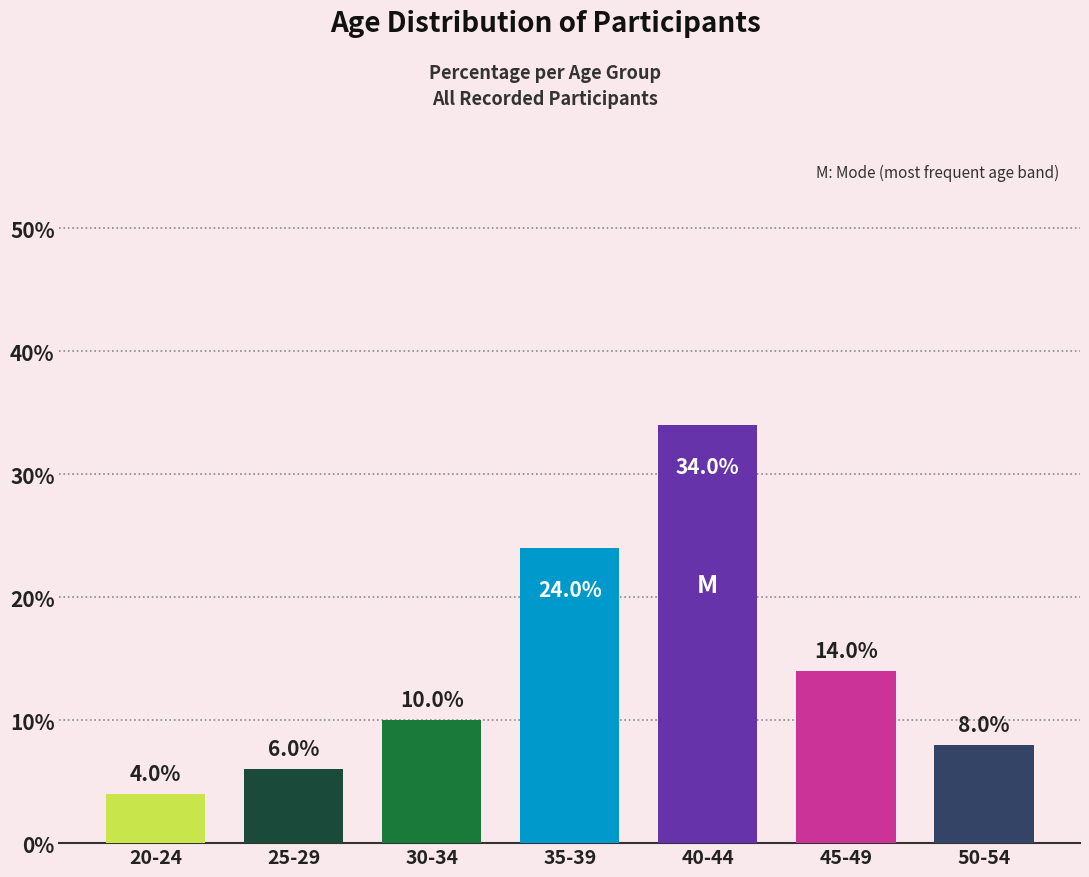

Reading left to right, extract all data points from this chart.

4	6	10	24	34	14	8